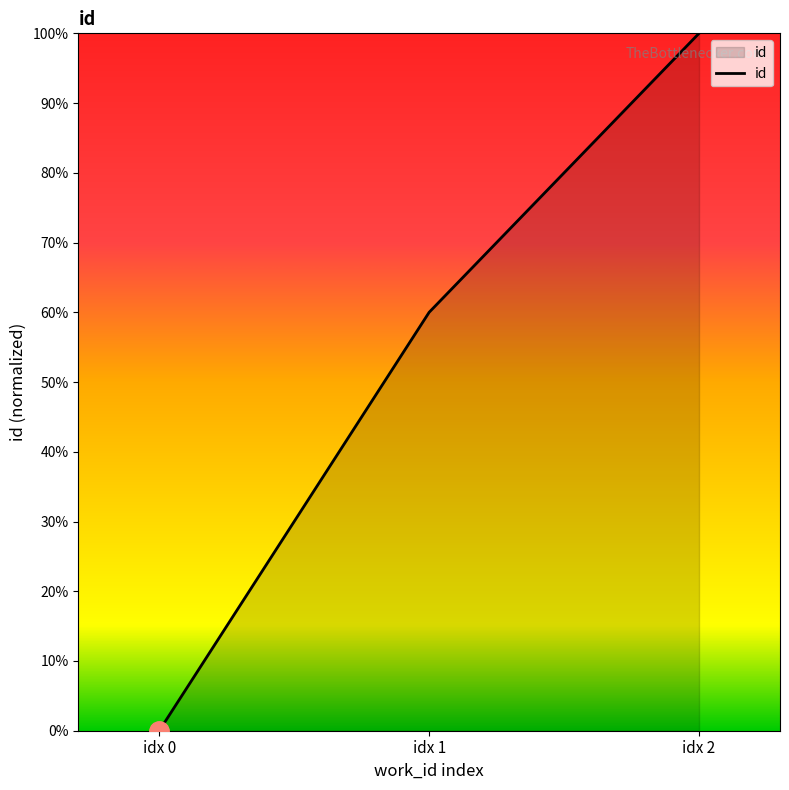

Where is the data nearest to the value 50?

idx 1